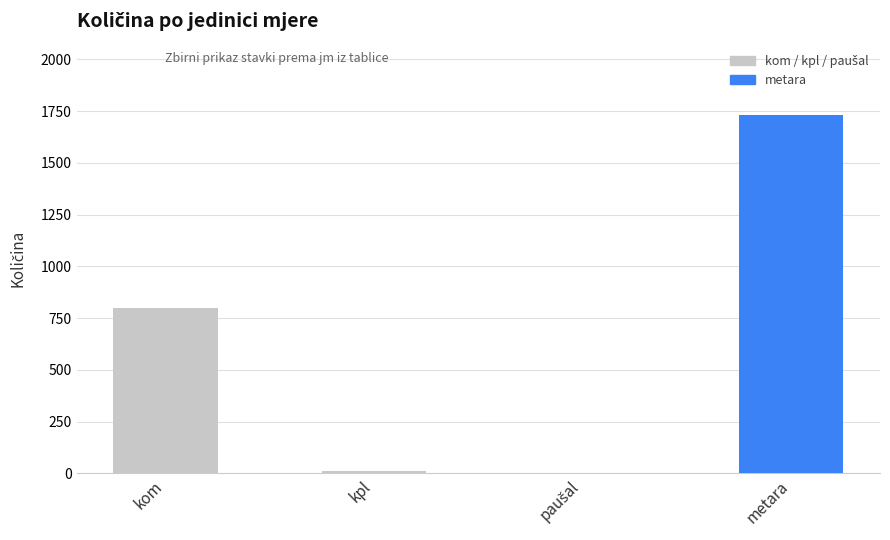

What is the greatest value displayed?

1730